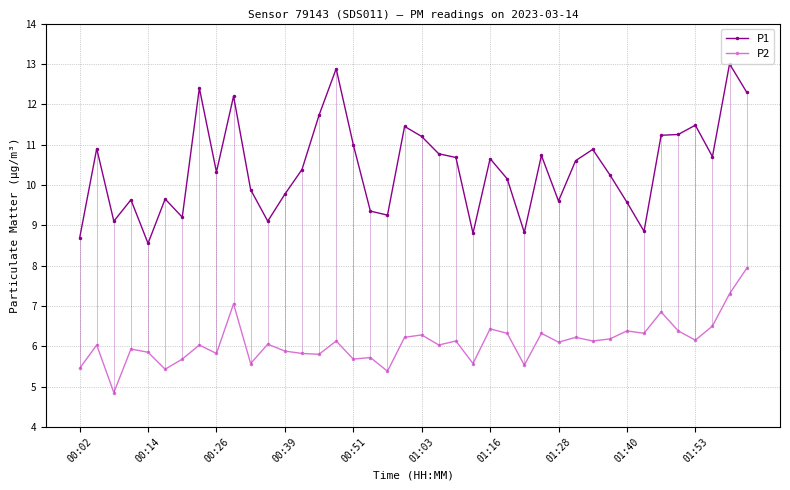

True or false: P1 and P2 cross at least once.

False